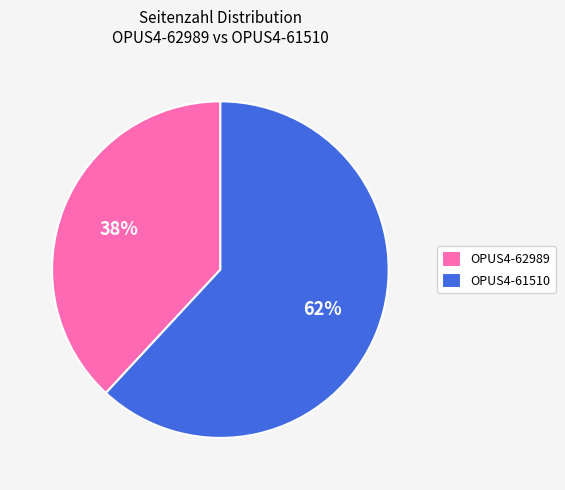

Rank the categories by value from highest to lowest.

OPUS4-61510, OPUS4-62989